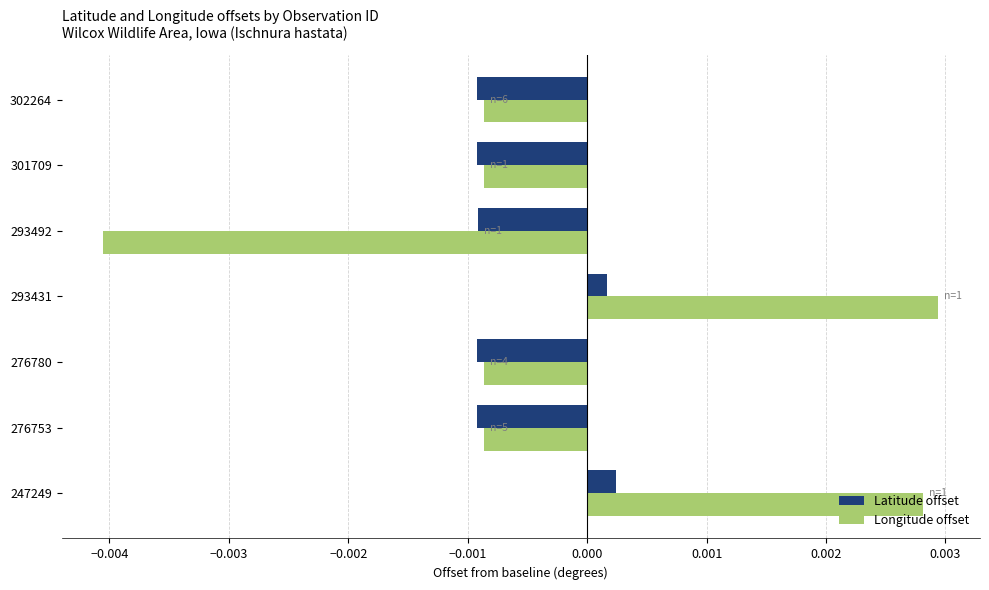

Is the value of Longitude offset at 293431 greater than the value of Latitude offset at 276753?

Yes